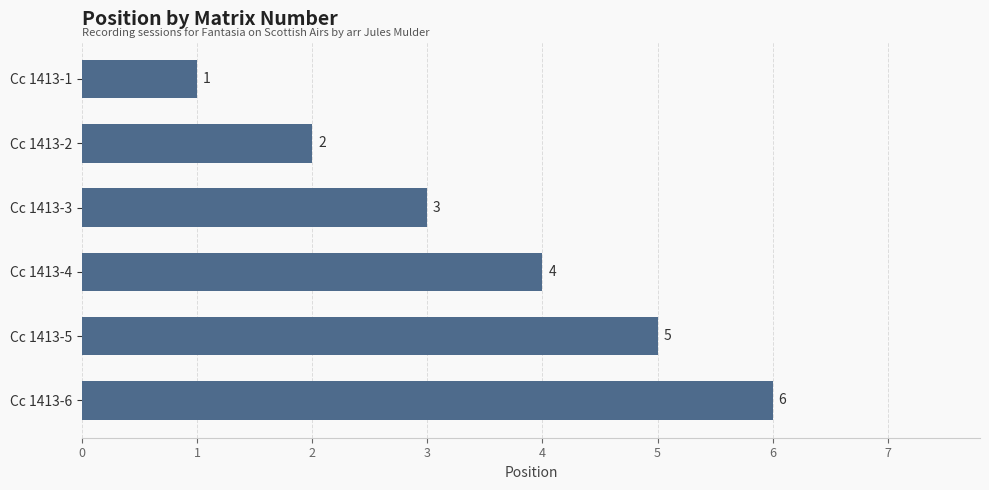

How many categories are shown in the chart?

6